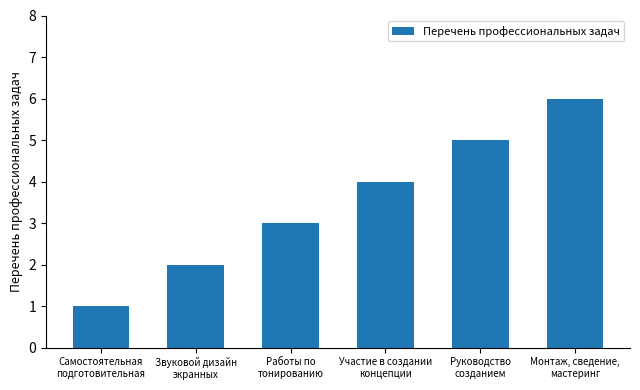

What position from the left is Монтаж, сведение,
мастеринг?

6